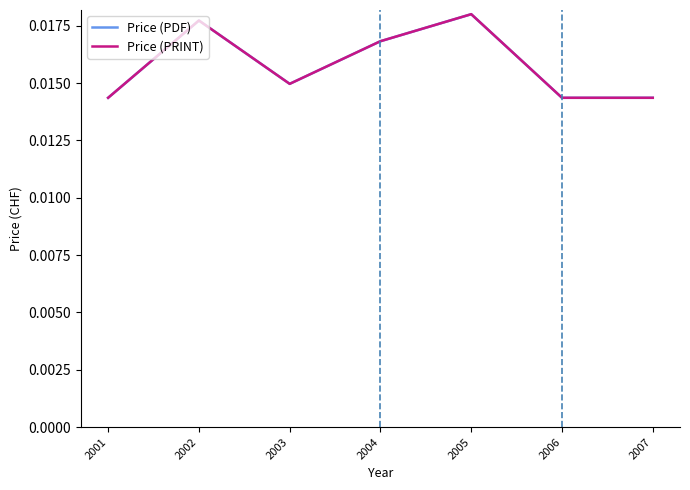

Rank the series at 2004 from highest to lowest value.

Price (PDF), Price (PRINT)